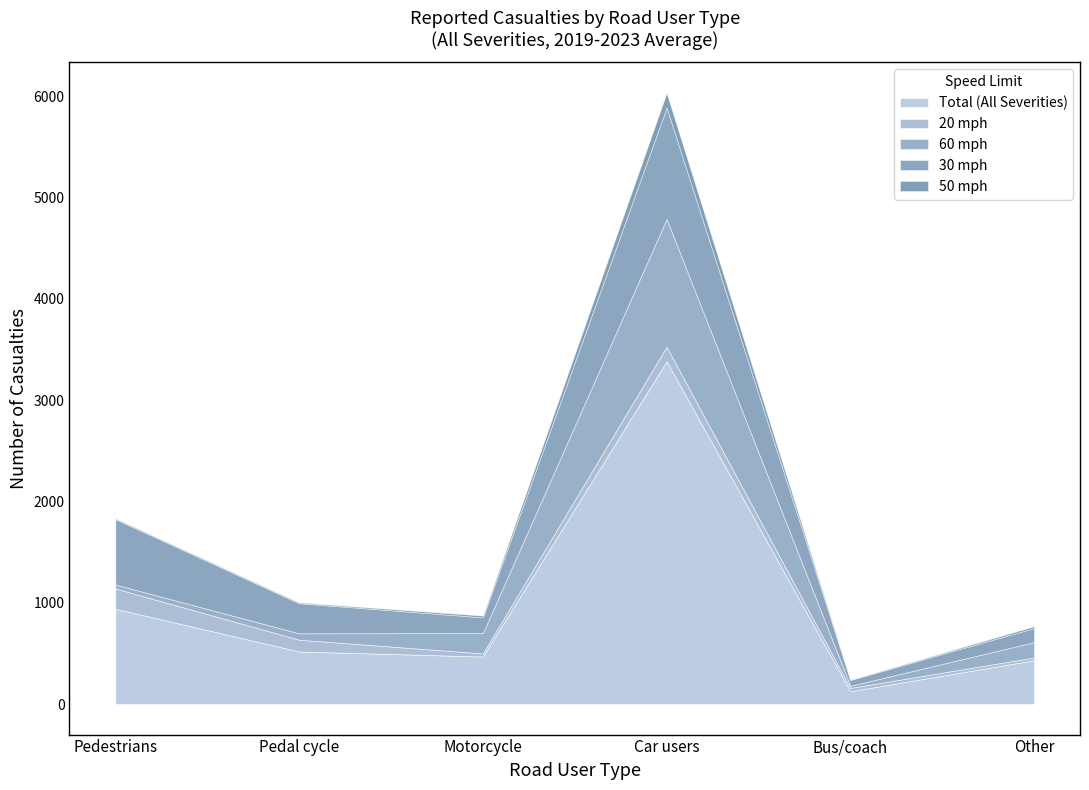

What is the minimum value shown in the chart?

2